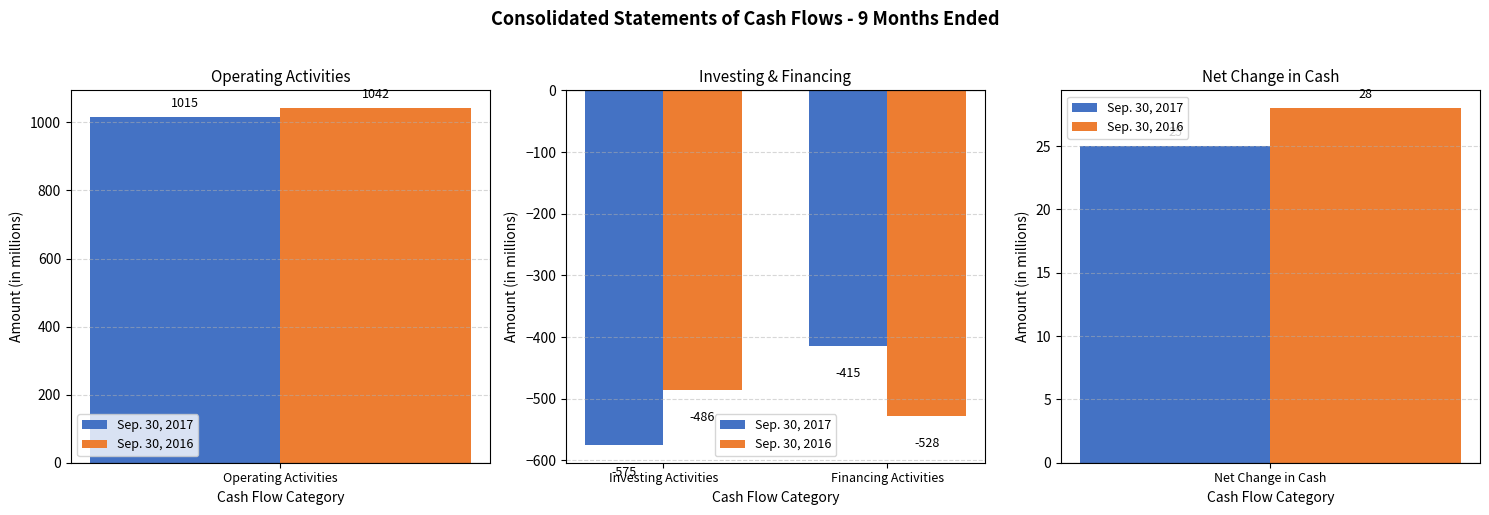

What are all the series names shown in the legend?

Sep. 30, 2017, Sep. 30, 2016